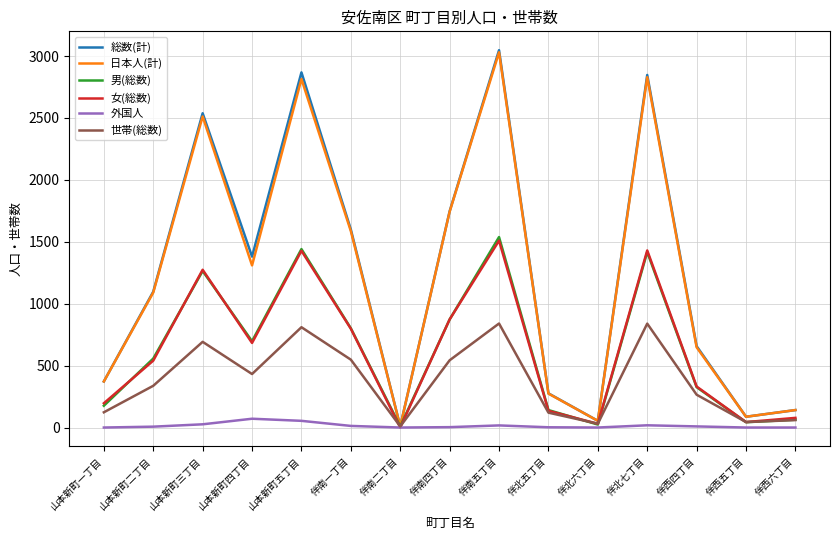

What is the maximum value for 総数(計)?

3047